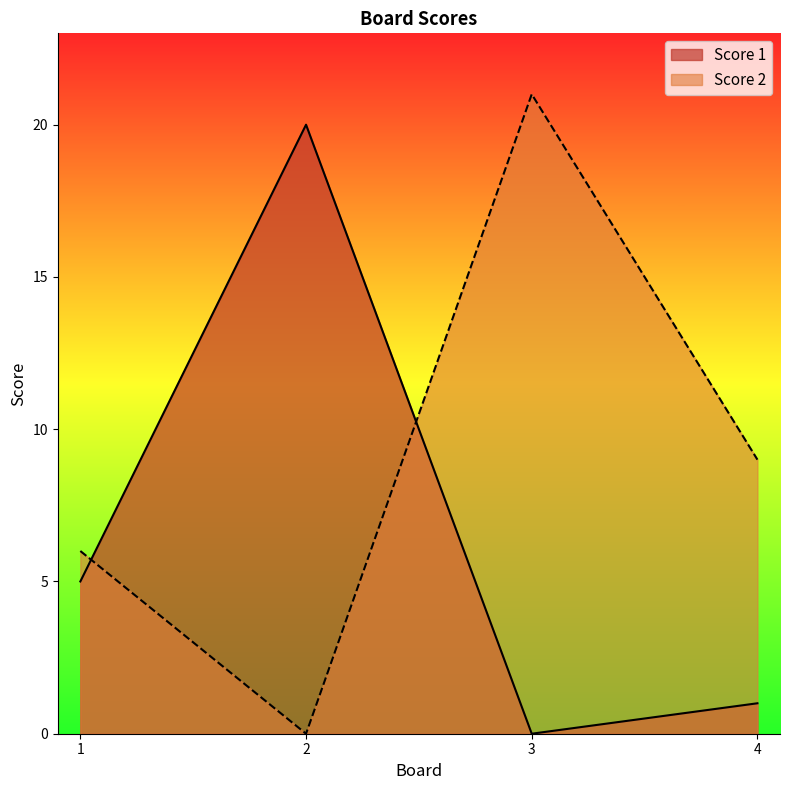

Rank the series by their average value, from highest to lowest.

Score 2, Score 1